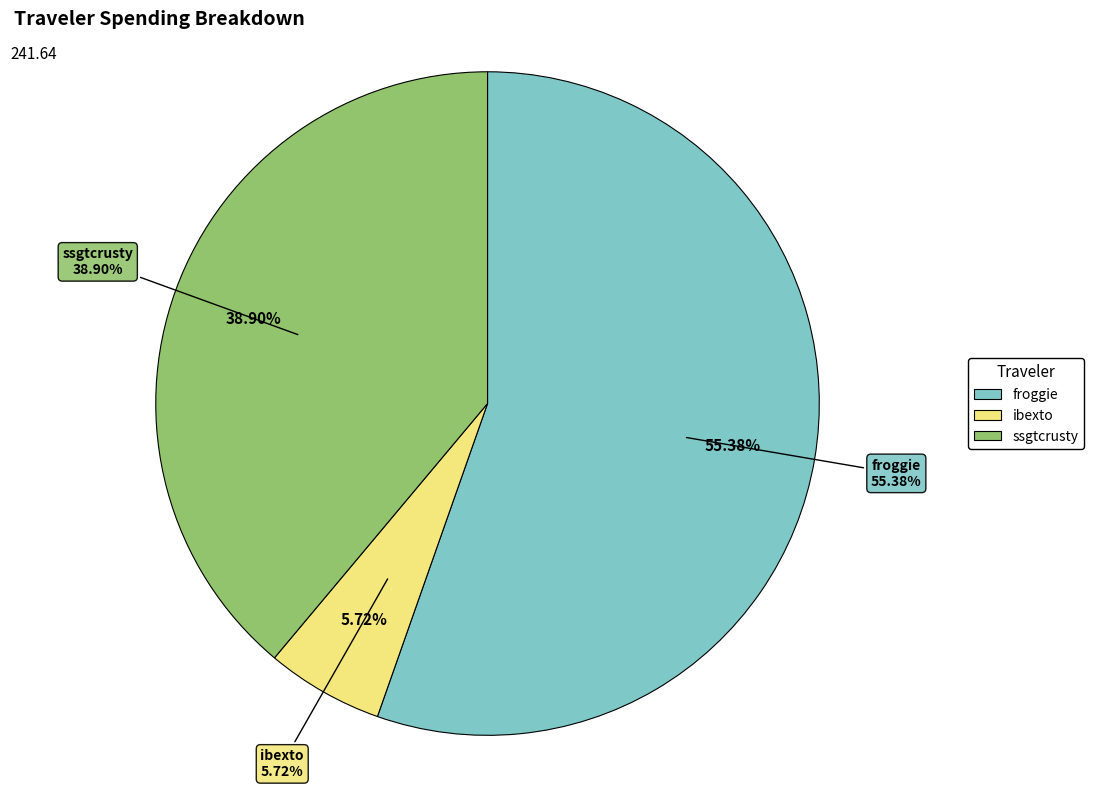

What is the change in value from ibexto to ssgtcrusty?

+80.2